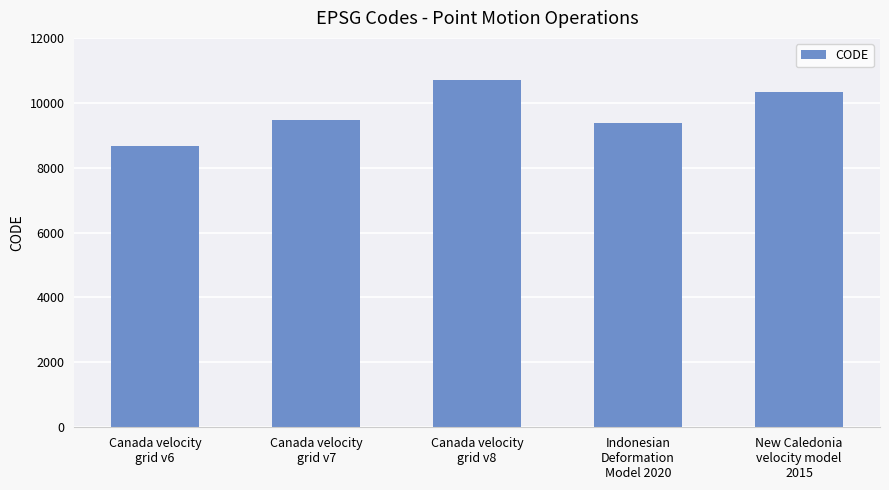

List the labels in order of value, smallest first.

Canada velocity
grid v6, Indonesian
Deformation
Model 2020, Canada velocity
grid v7, New Caledonia
velocity model
2015, Canada velocity
grid v8